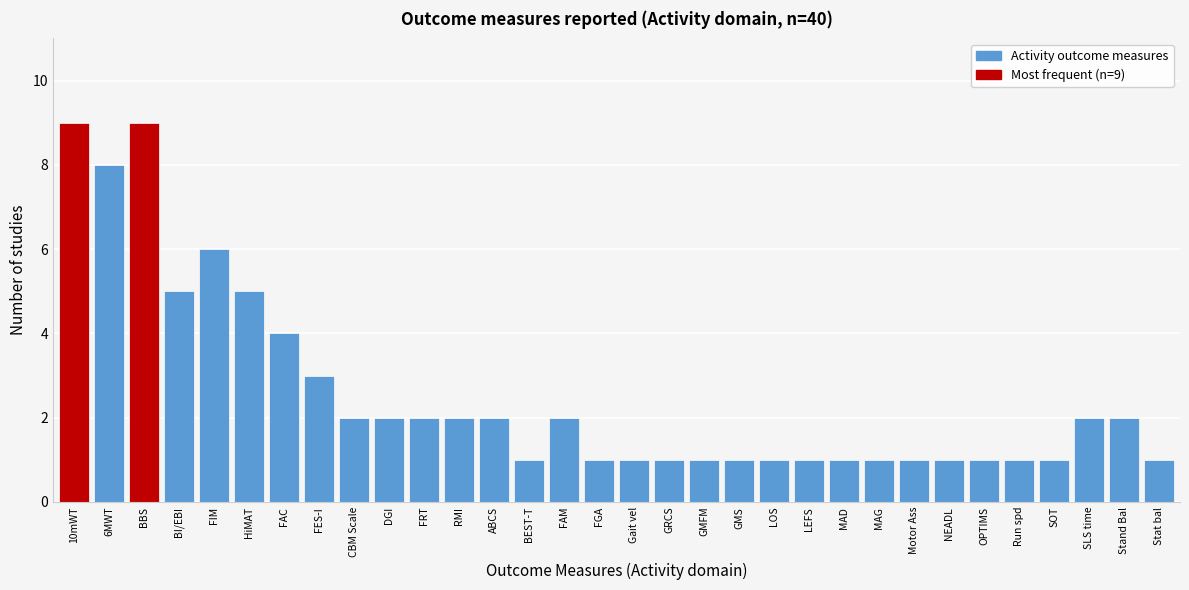

What position from the left is FGA?

16